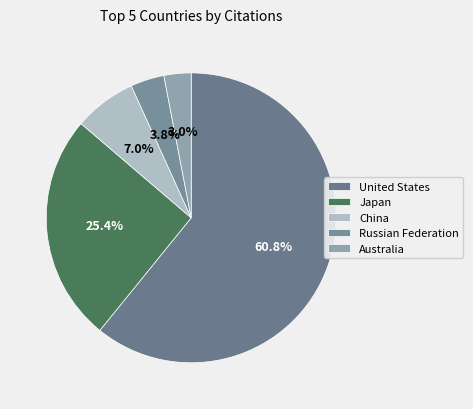

What percentage is the United States slice, to the nearest percent?

61%